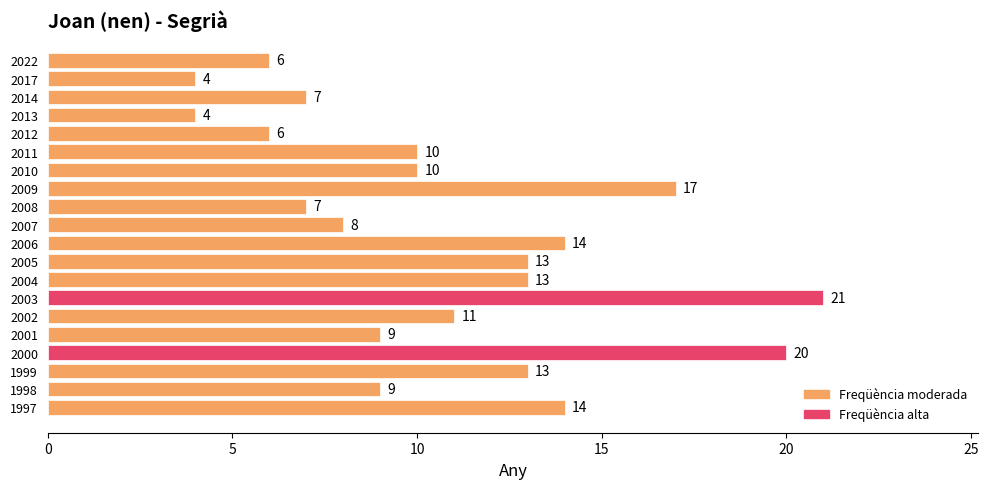

Between 2010 and 2017, which is larger?

2010